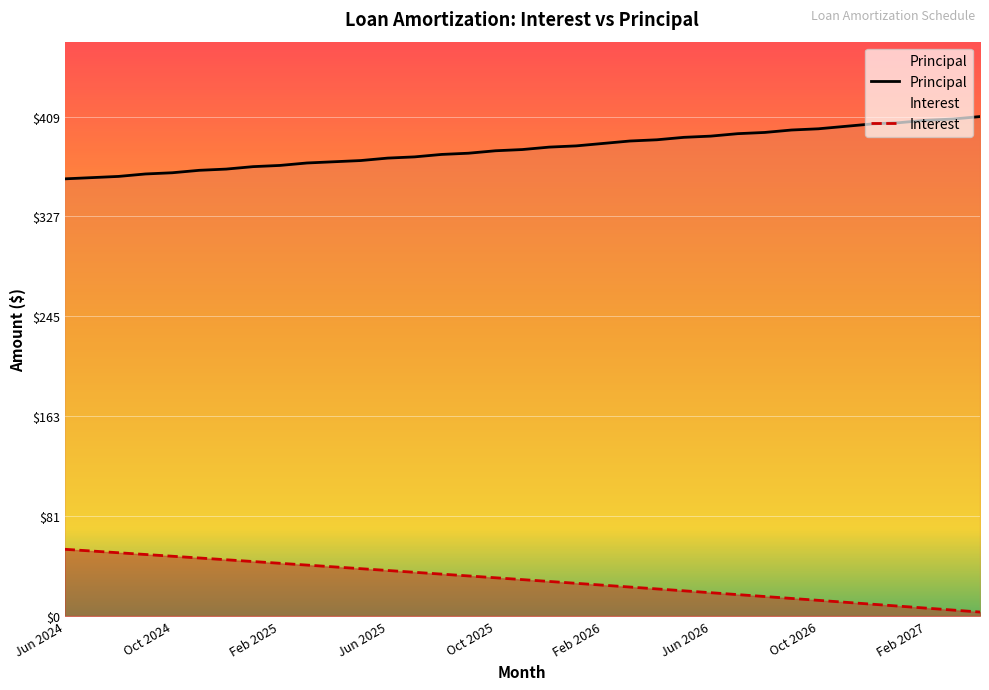

At Jun 2025, list the series in order from smallest to largest.

Interest, Principal